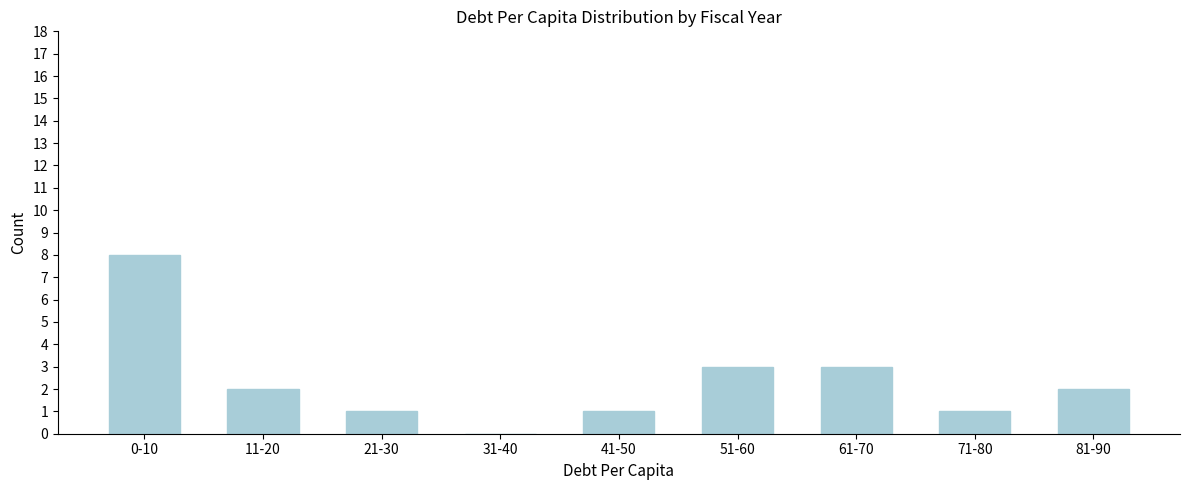

Reading left to right, what are all the values shown in this chart?

0-10=8	11-20=2	21-30=1	31-40=0	41-50=1	51-60=3	61-70=3	71-80=1	81-90=2